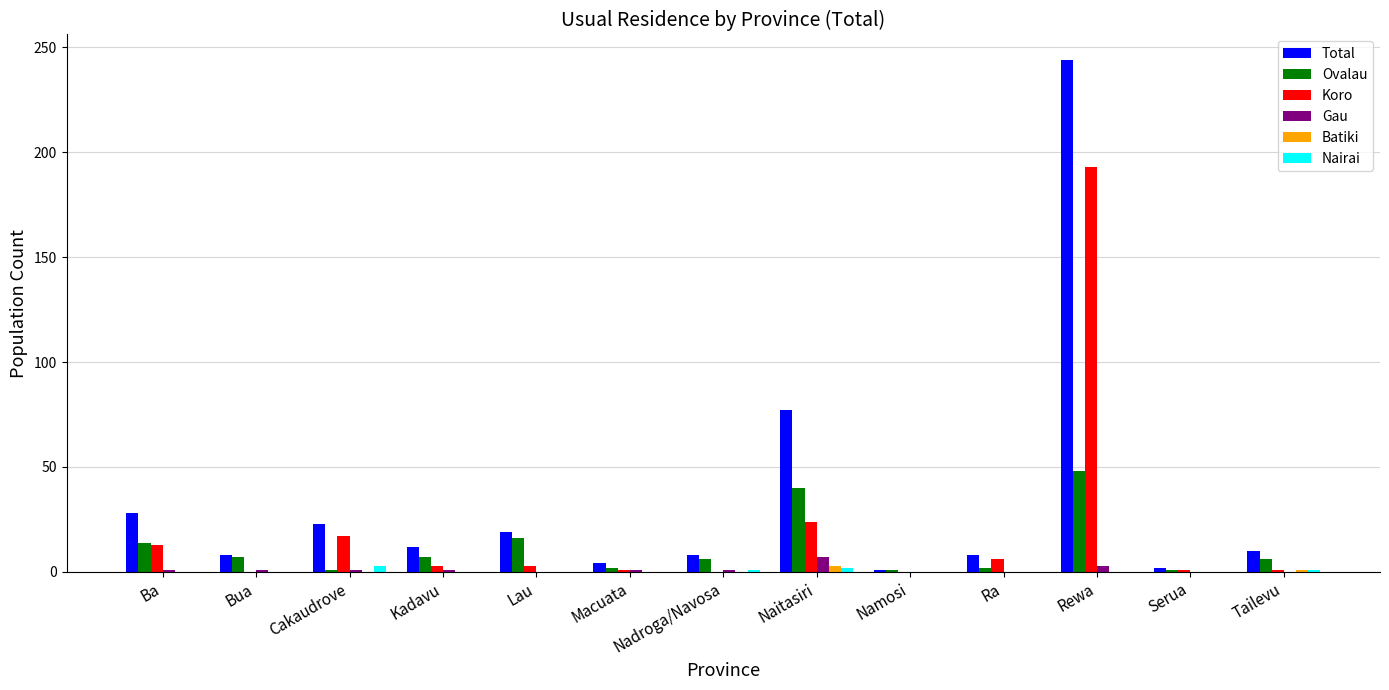

How many groups of bars are there?

13